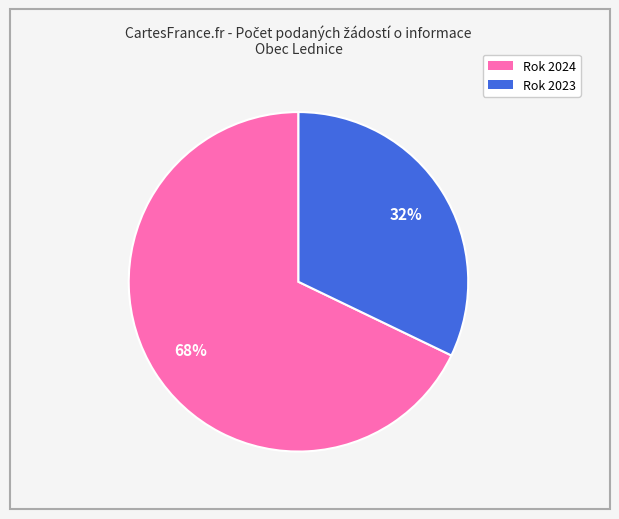

Combined, do Rok 2023 and Rok 2024 account for over 50%?

Yes